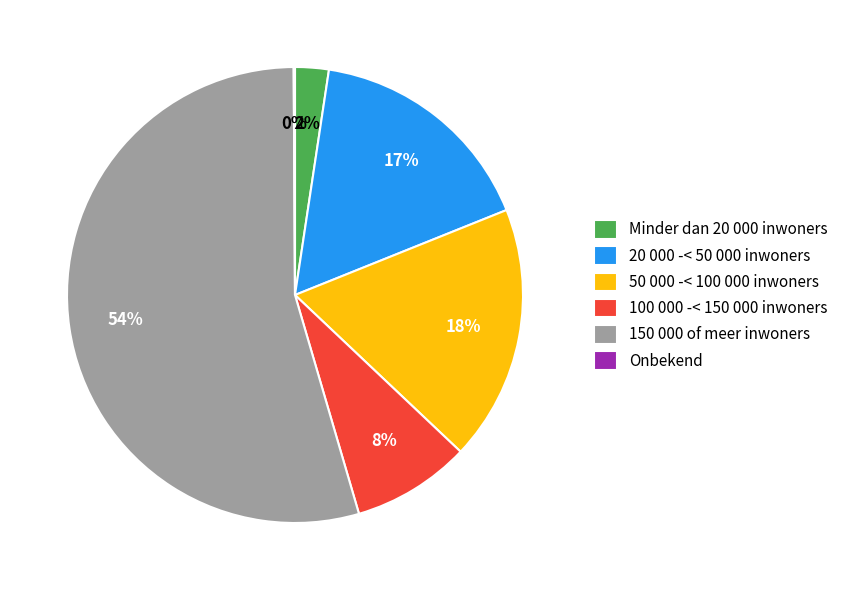

What is the largest slice in the pie chart?

150 000 of meer inwoners